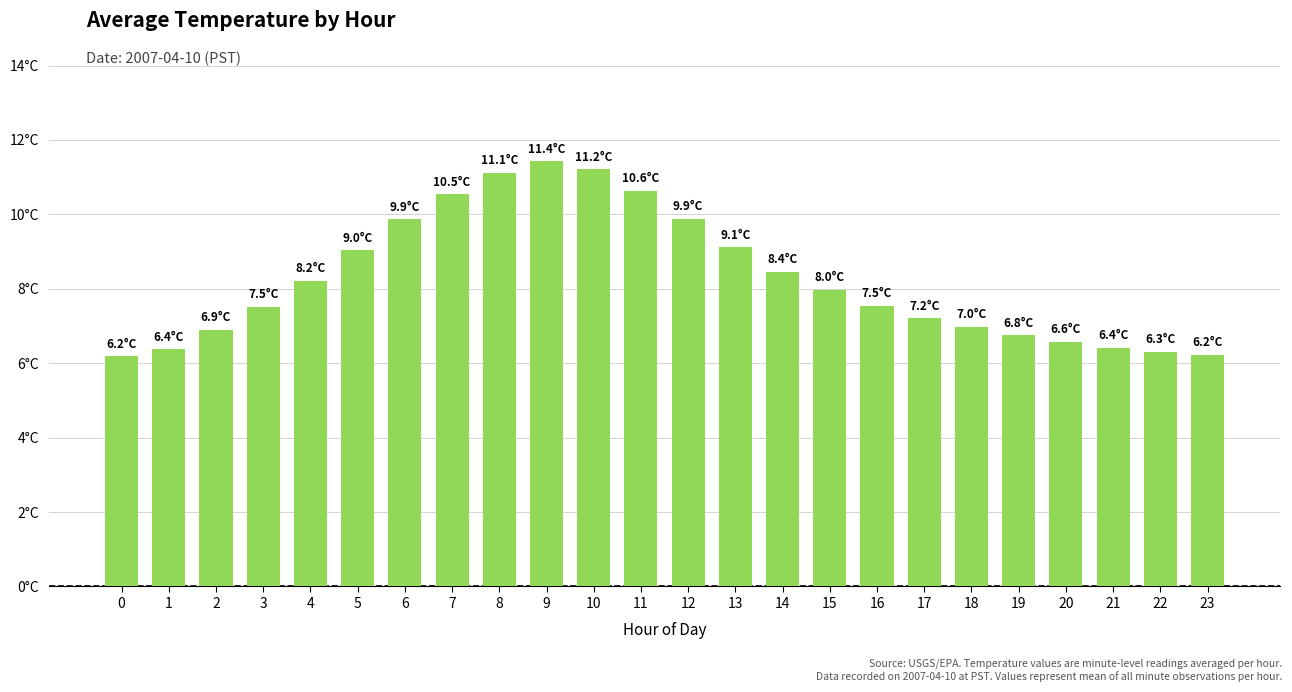

Are the bars horizontal?

No